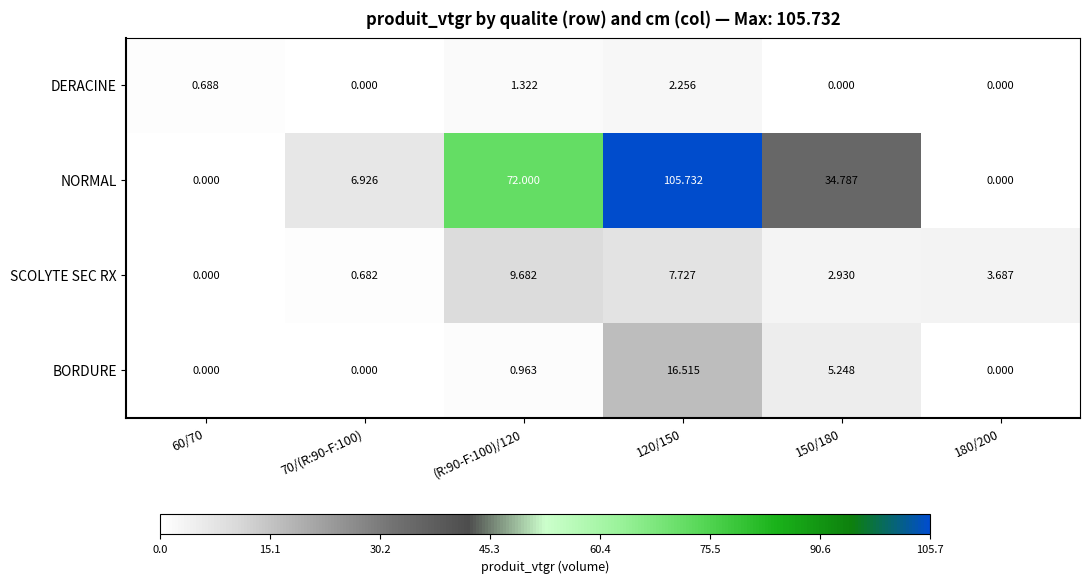

At which category is the sum across all series the highest?

120/150